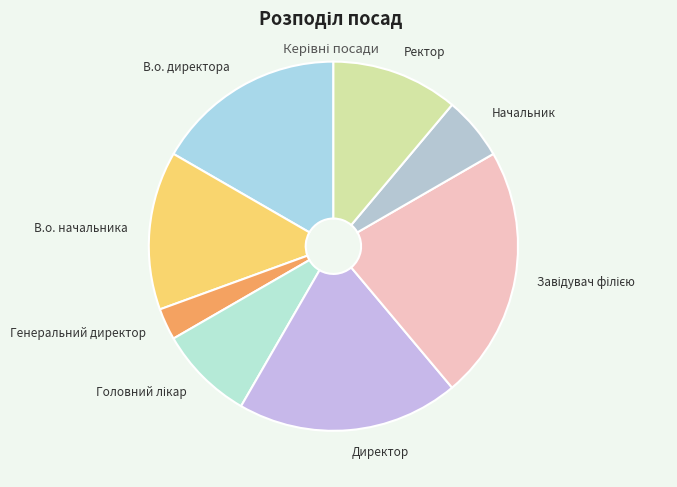

What is the smallest slice in the pie chart?

Генеральний директор